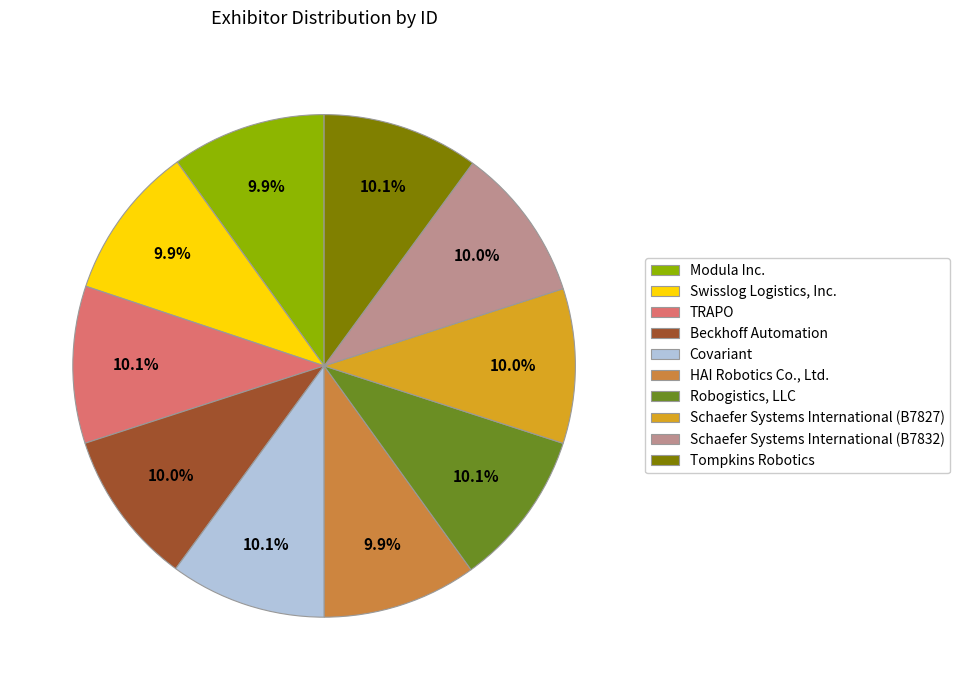

How many slices are in this pie chart?

10